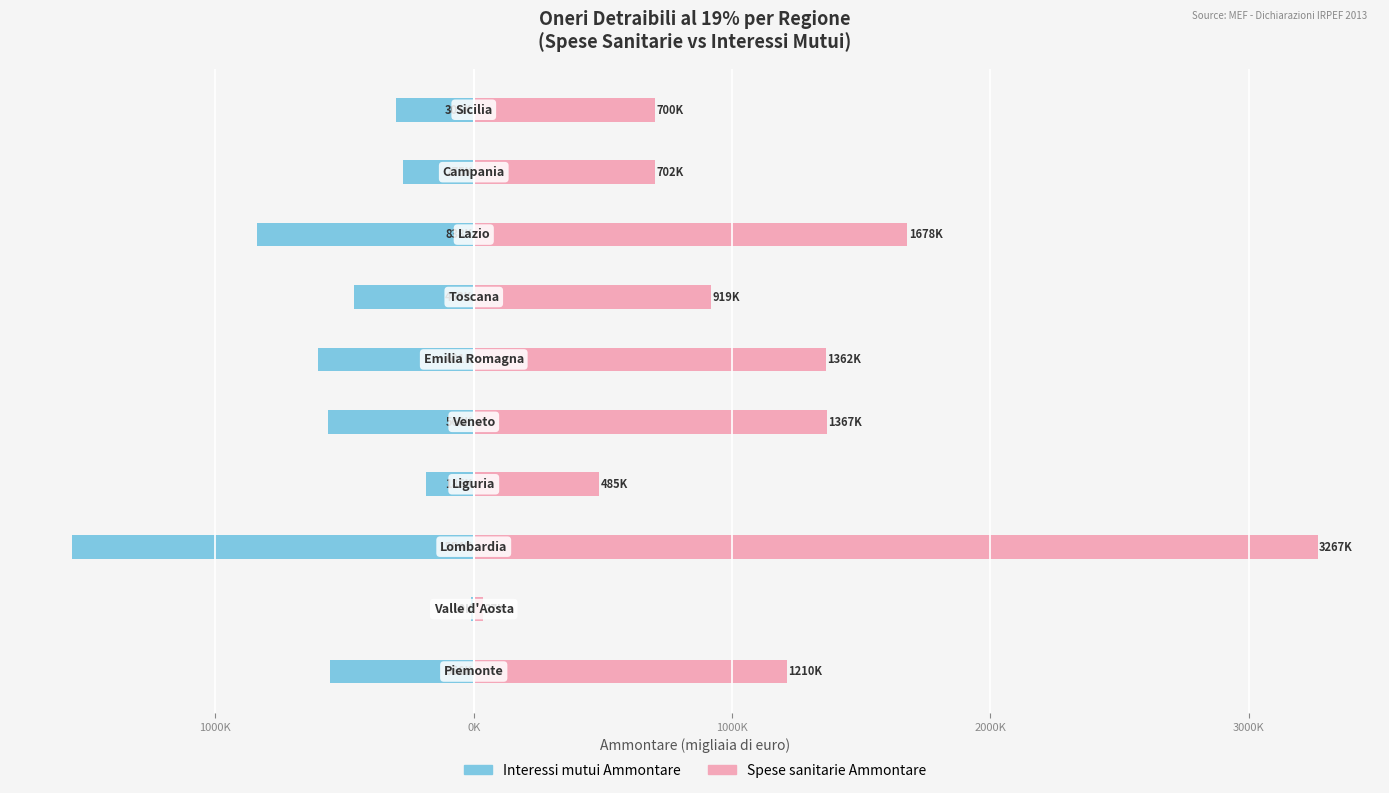

How many bars are there in total?

20